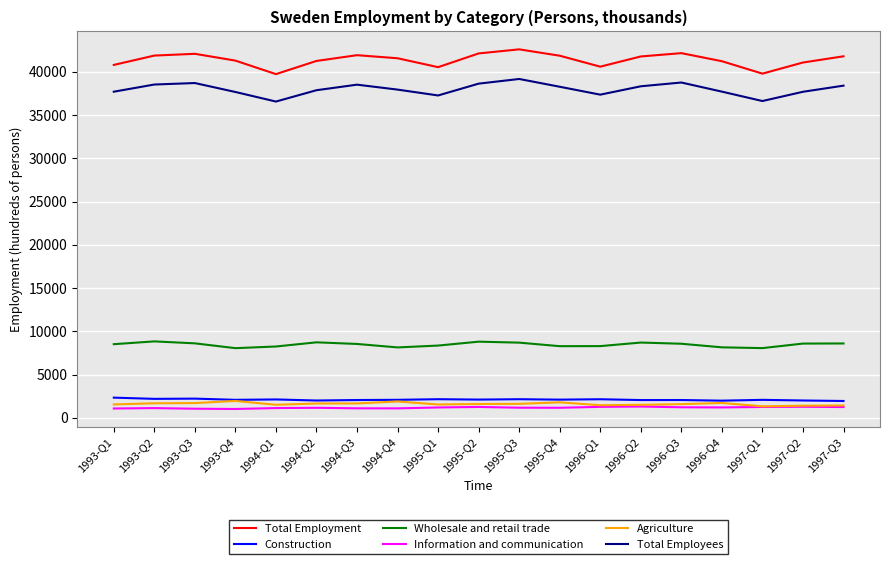

At 1993-Q1, list the series in order from largest to smallest.

Total Employment, Total Employees, Wholesale and retail trade, Construction, Agriculture, Information and communication